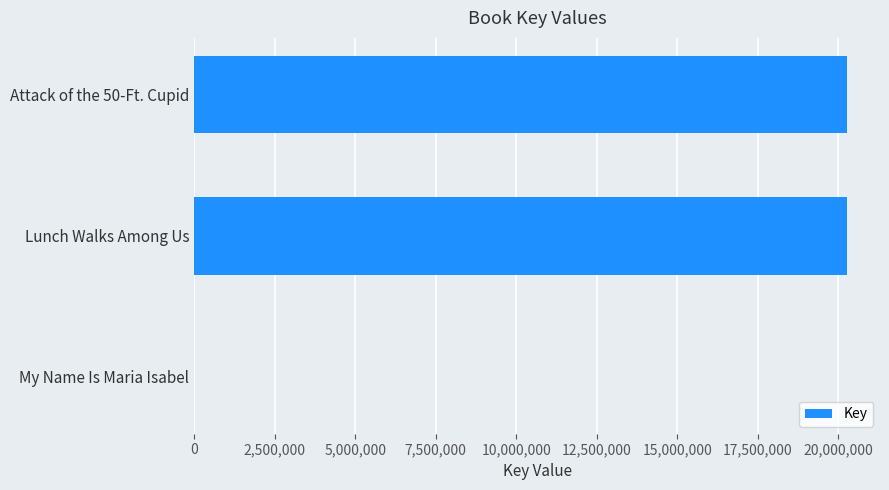

Where is the data nearest to the value 10144196?

Lunch Walks Among Us